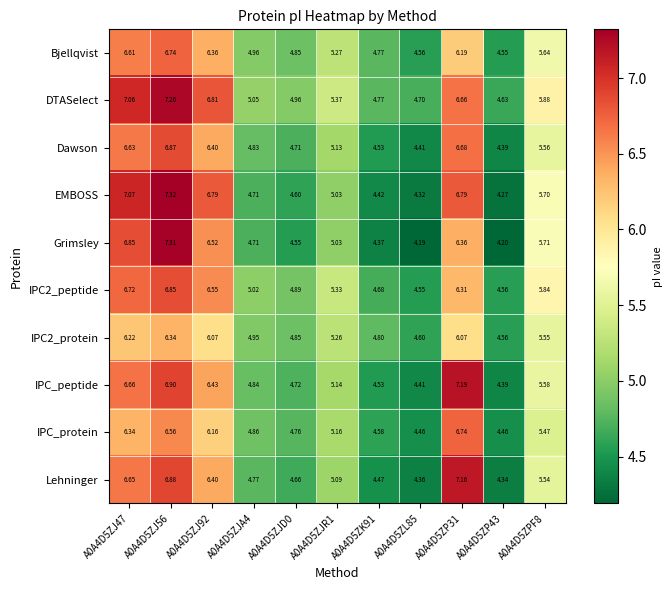

At which category is the sum across all series the highest?

A0A4D5ZJ56